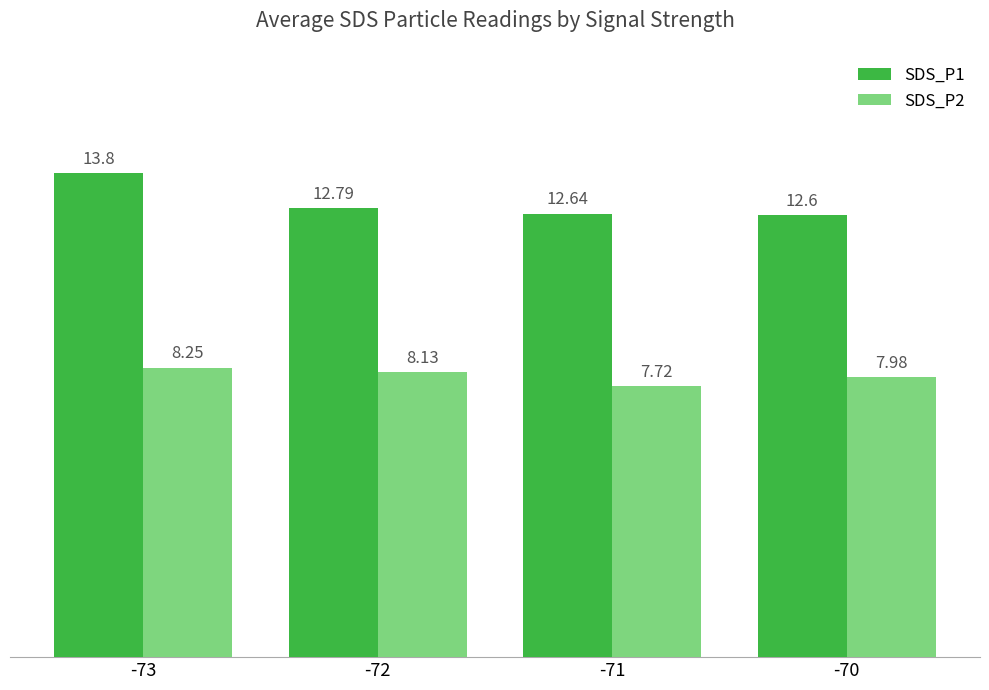

What is the spread (max minus min) of values at -71?

4.9